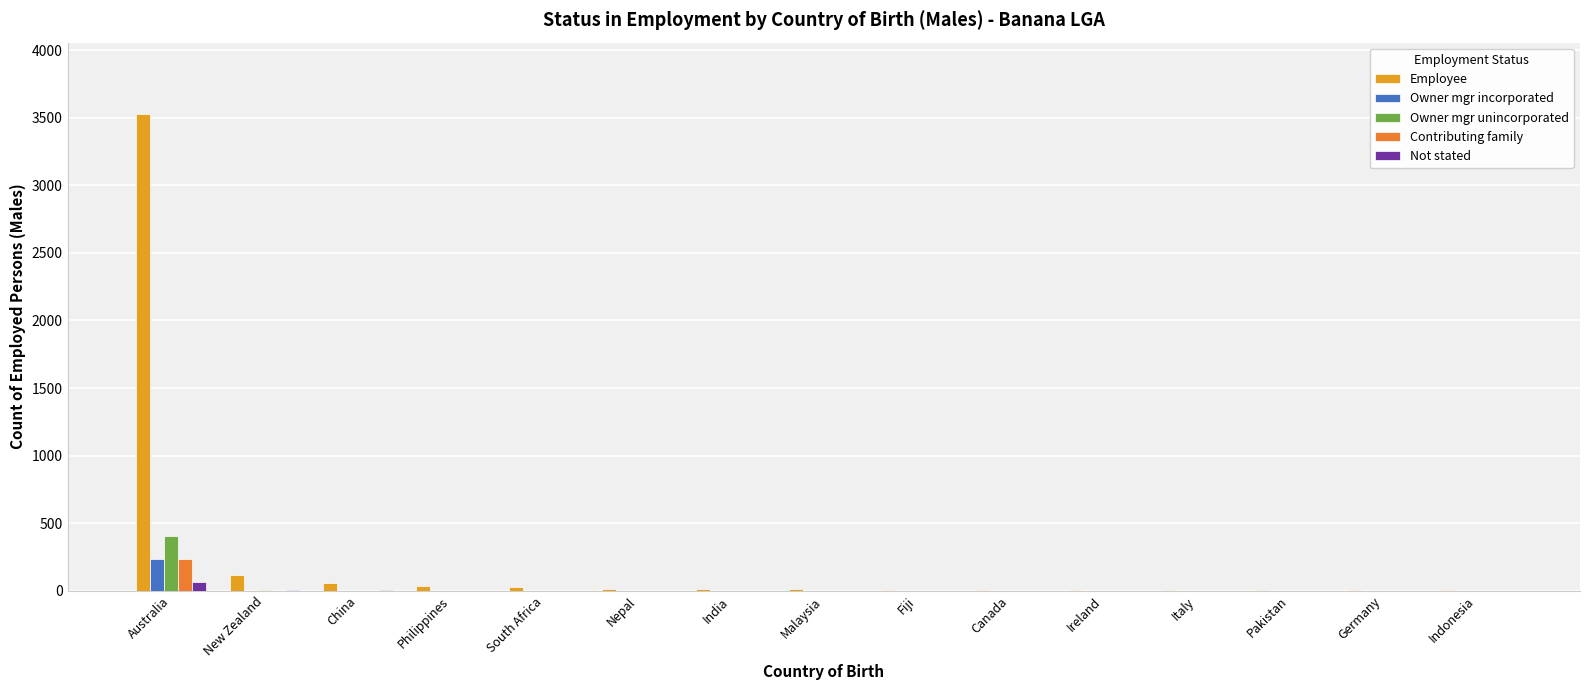

What is the total value across all series at China?

63